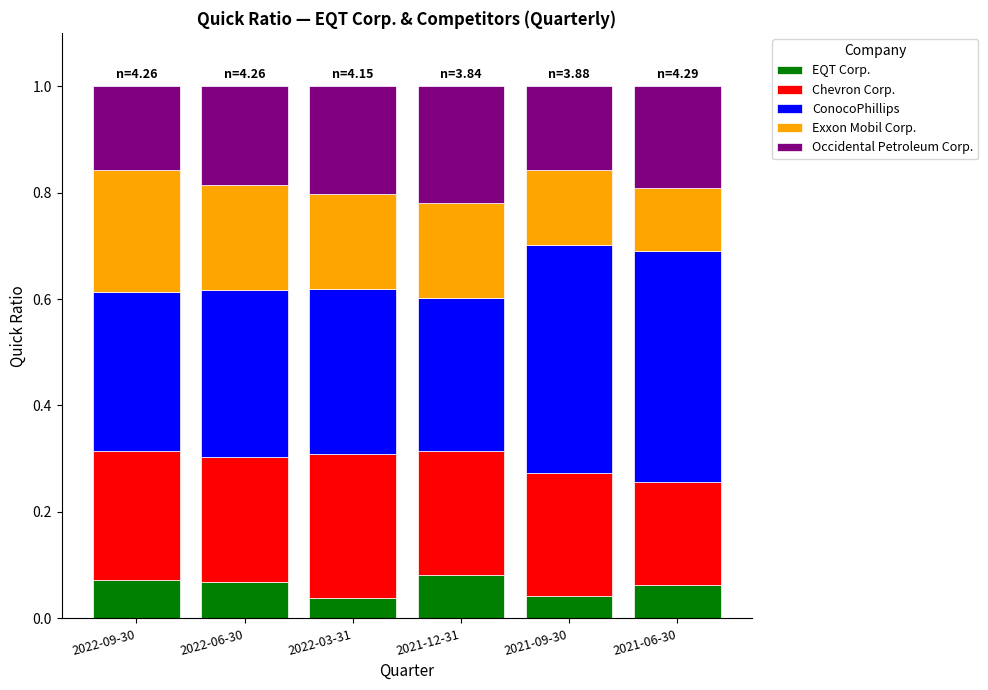

What is the total value across all series at 2022-06-30?

1.0